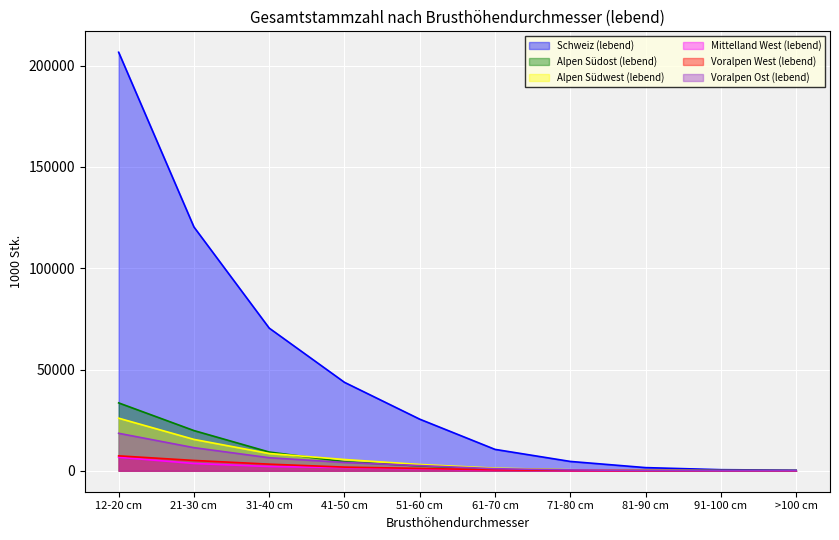

The Alpen Südost (lebend) series shows 24 at 91-100 cm. True or false?

False